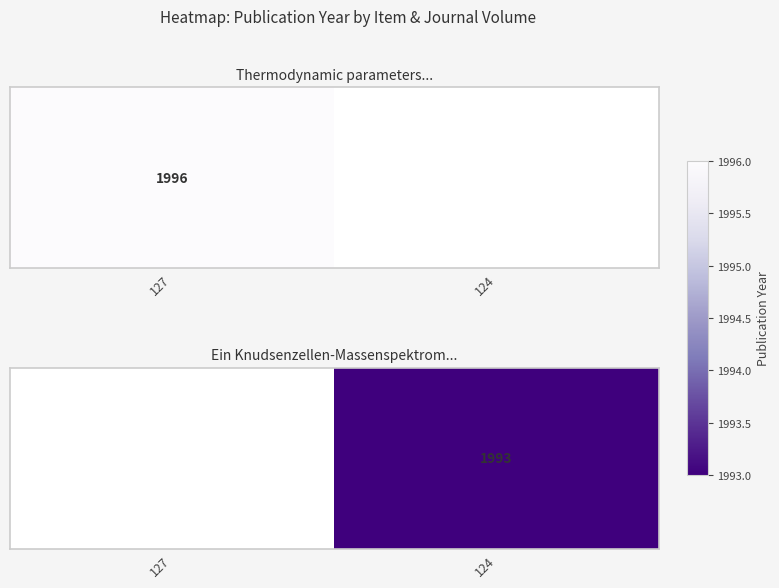

How many data points does each series have?

2